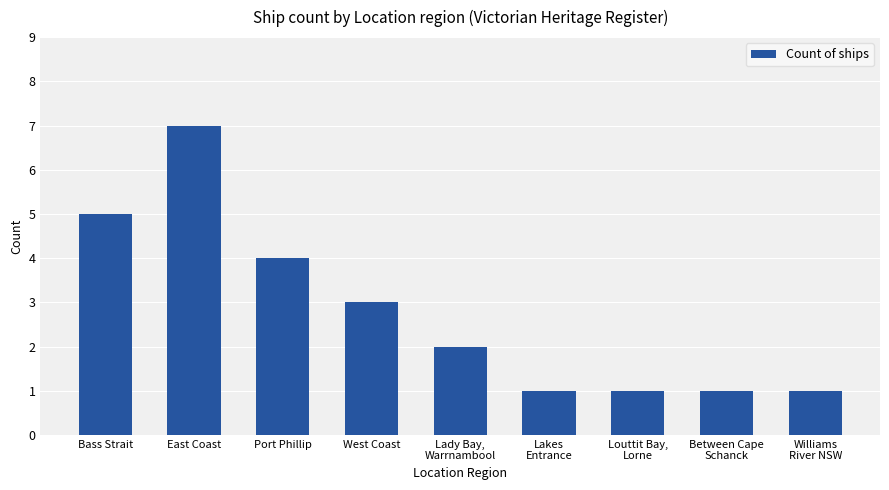

What position from the right is Williams
River NSW?

1